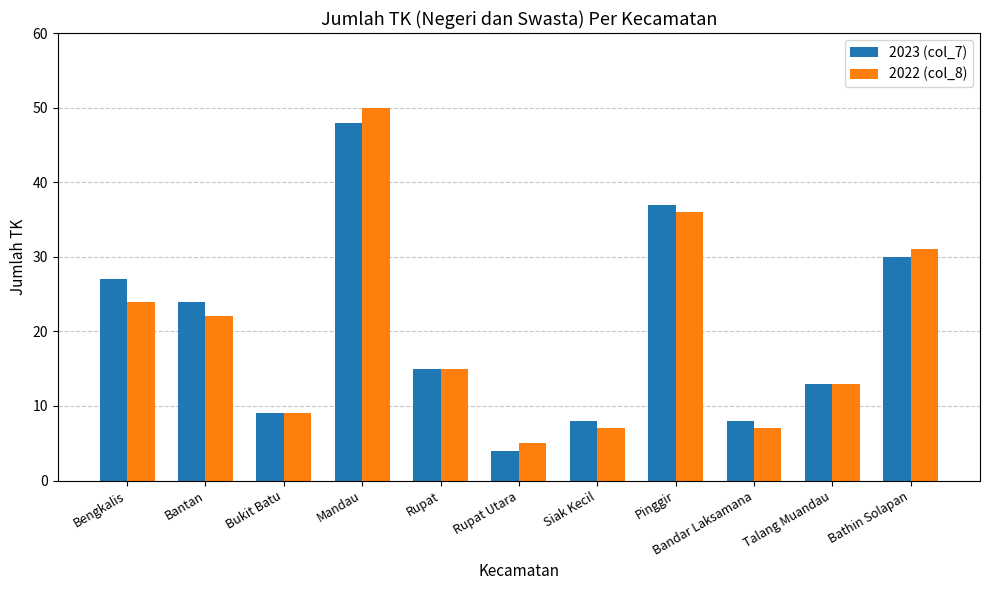

Which category has the highest value across all series?

Mandau